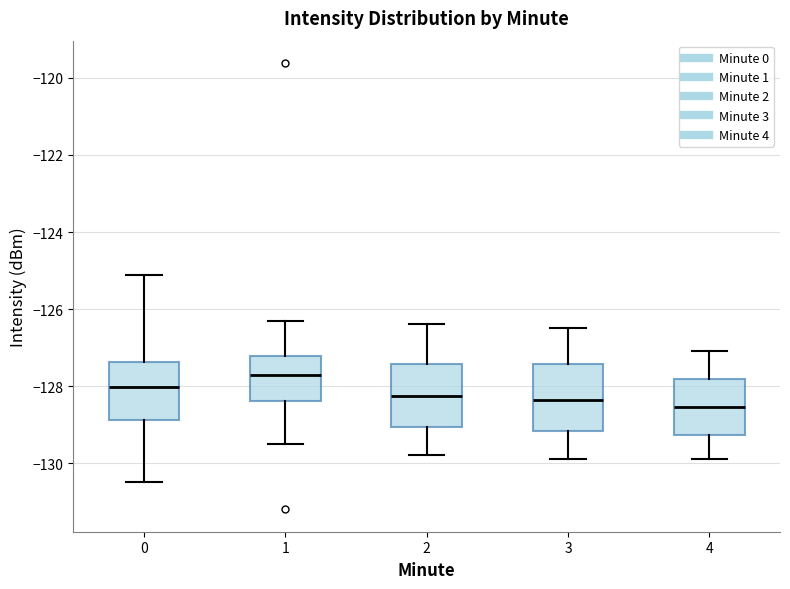

Reading left to right, read every box against the y-axis: the position of its median line, the range the box covers, and the ends of its whiskers. The values are not printed on the chart, so give them approximately, as read against the axis.

0: median -128.0, box -128.8 to -127.4, whiskers -130.4 to -125.2
1: median -127.8, box -128.4 to -127.2, whiskers -129.4 to -126.2
2: median -128.2, box -129.0 to -127.4, whiskers -129.8 to -126.4
3: median -128.4, box -129.2 to -127.4, whiskers -129.8 to -126.4
4: median -128.6, box -129.2 to -127.8, whiskers -129.8 to -127.0